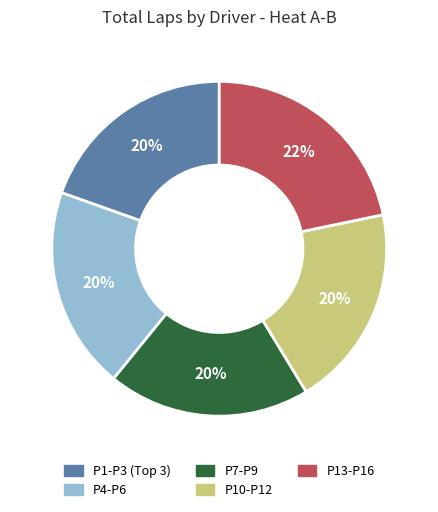

Count the number of slices in the pie.

5